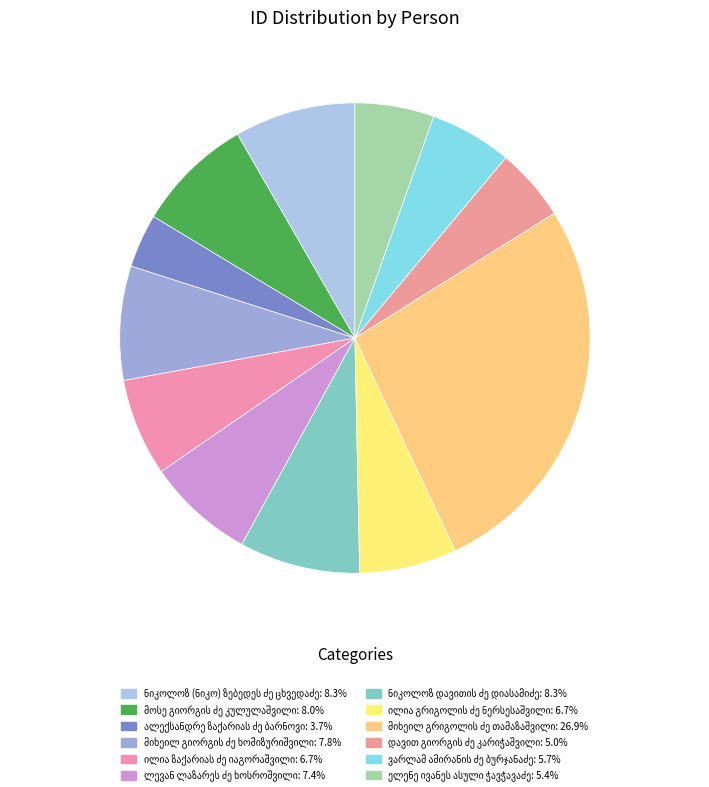

Is there any slice that represents more than half of the pie?

No